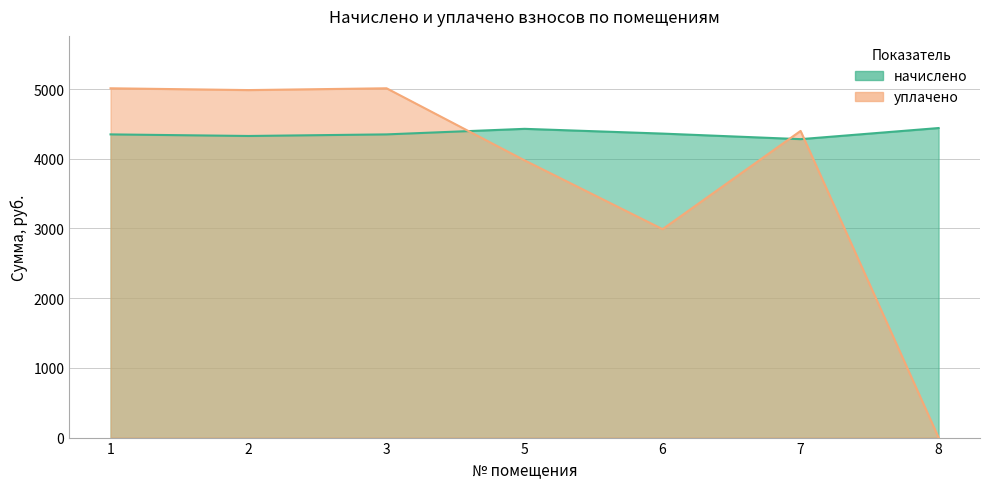

The value of начислено at 1 is 4350.2. True or false?

True